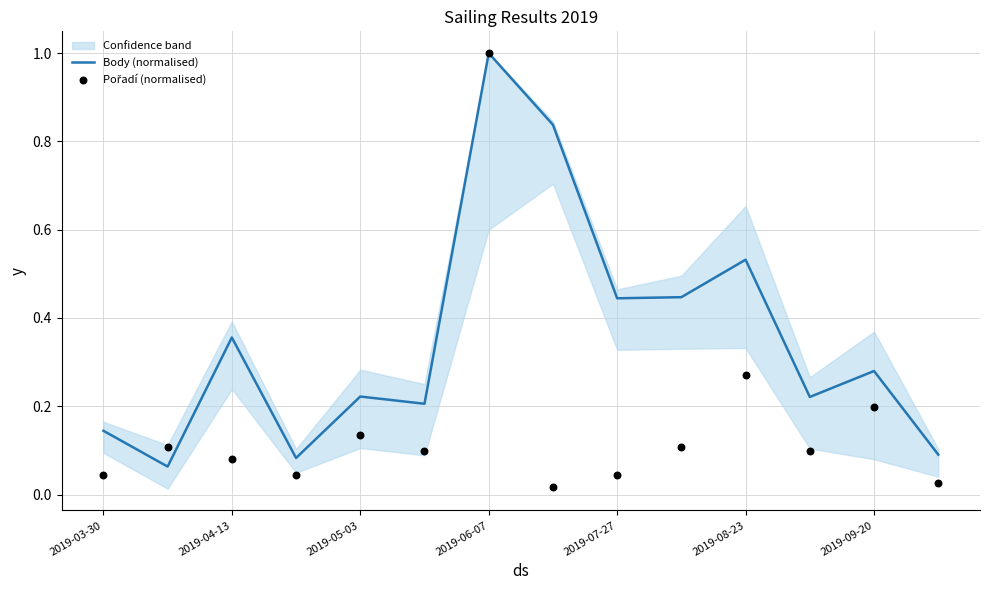

What is the highest value of the Body (normalised) series?

1.0